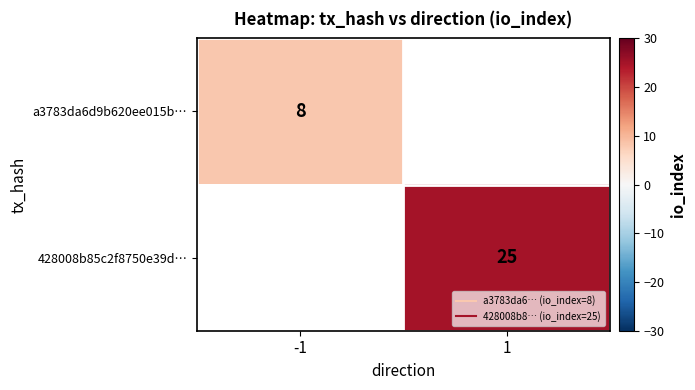

What is the smallest value displayed?

8.0